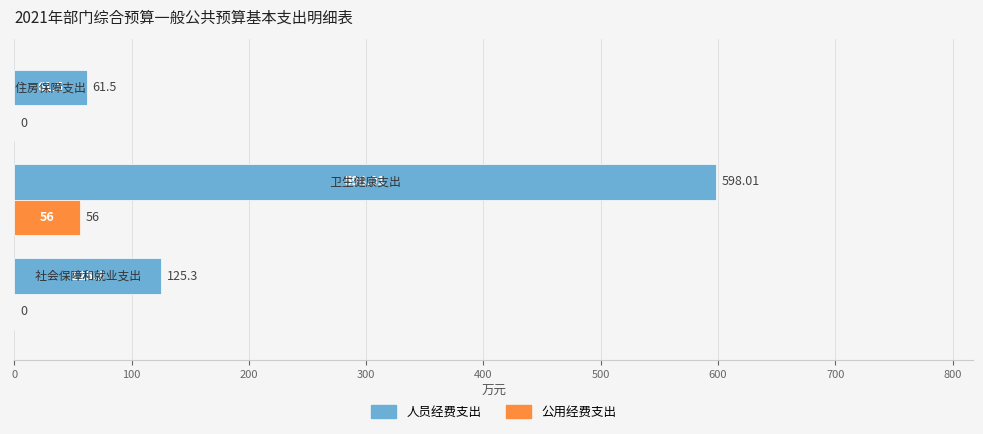

Which series has the largest total across all categories?

人员经费支出